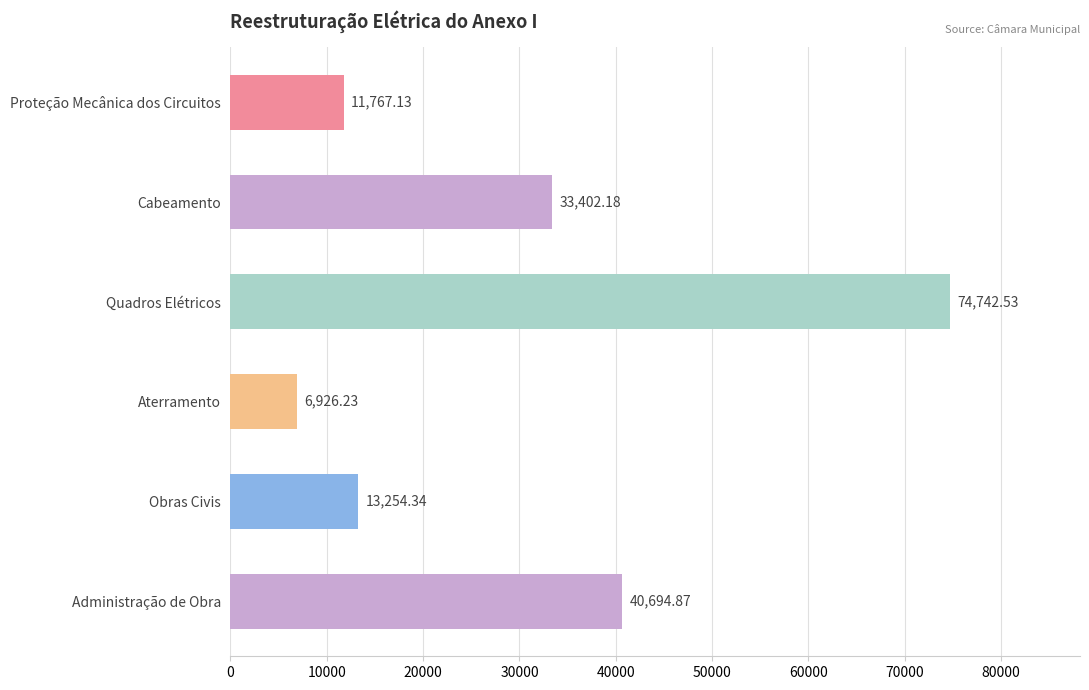

What is the label of the 2nd bar from the top?

Cabeamento